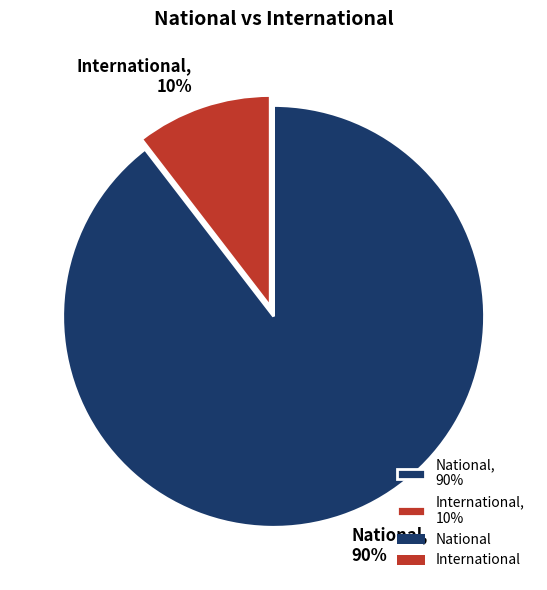

True or false: National accounts for 99% of the total.

False